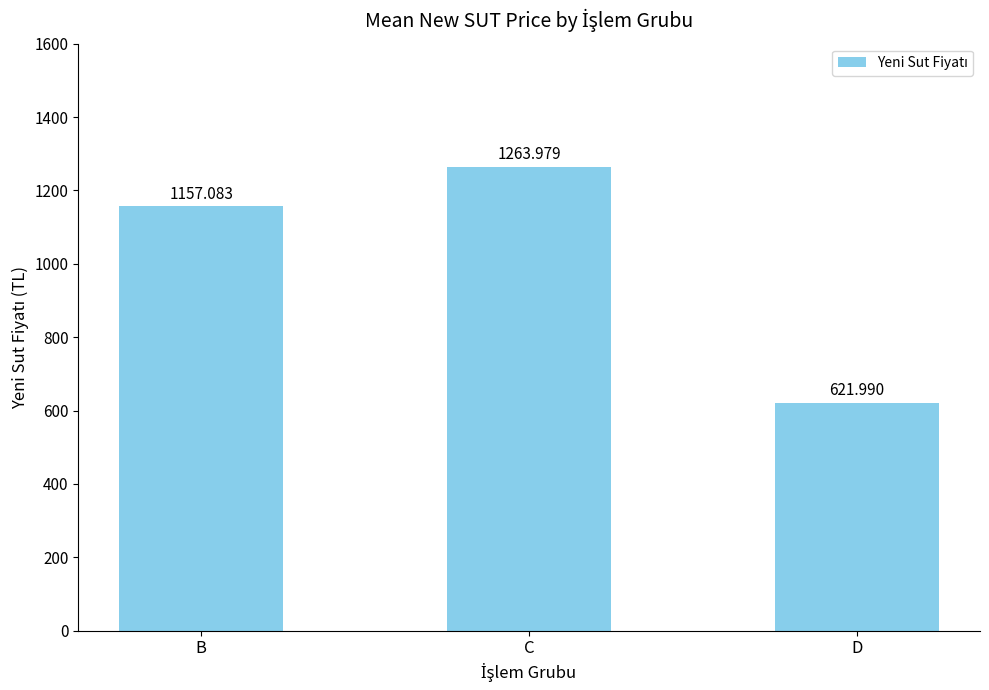

Which label corresponds to the largest value in the chart?

C